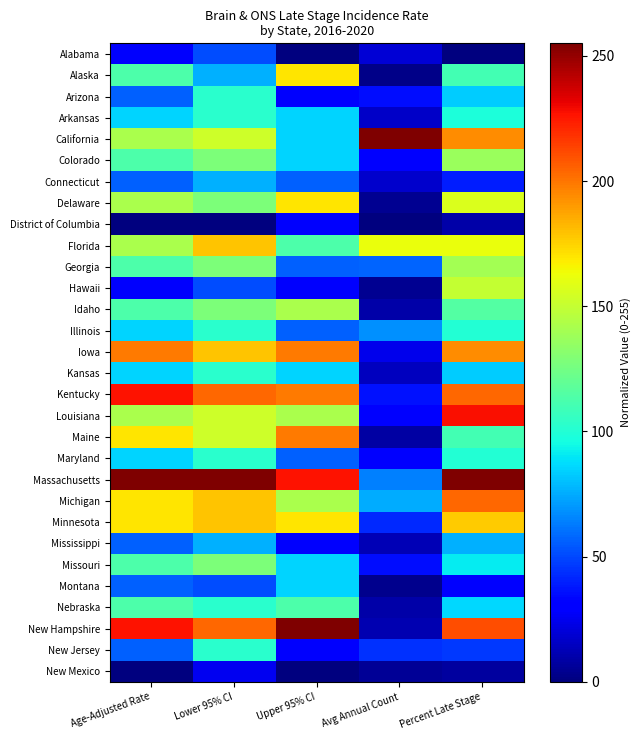

At how many categories does at least one series exceed 111?

5